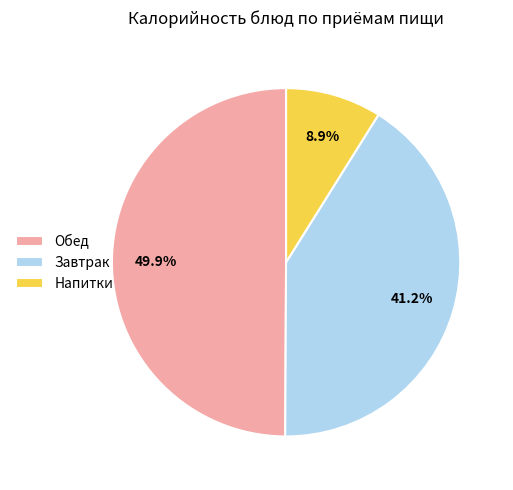

Rank the categories by value from lowest to highest.

Напитки, Завтрак, Обед